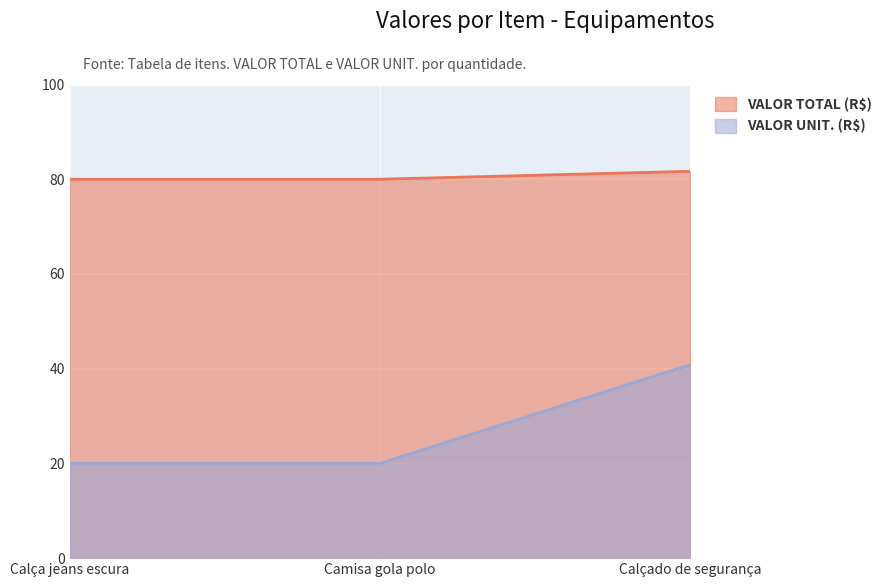

What is the smallest value displayed?

20.0